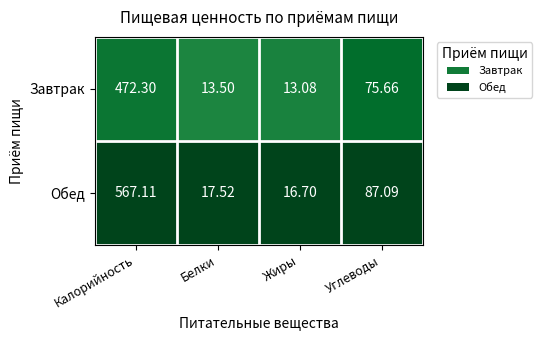

Is the value of Завтрак at Углеводы greater than the value of Обед at Белки?

Yes